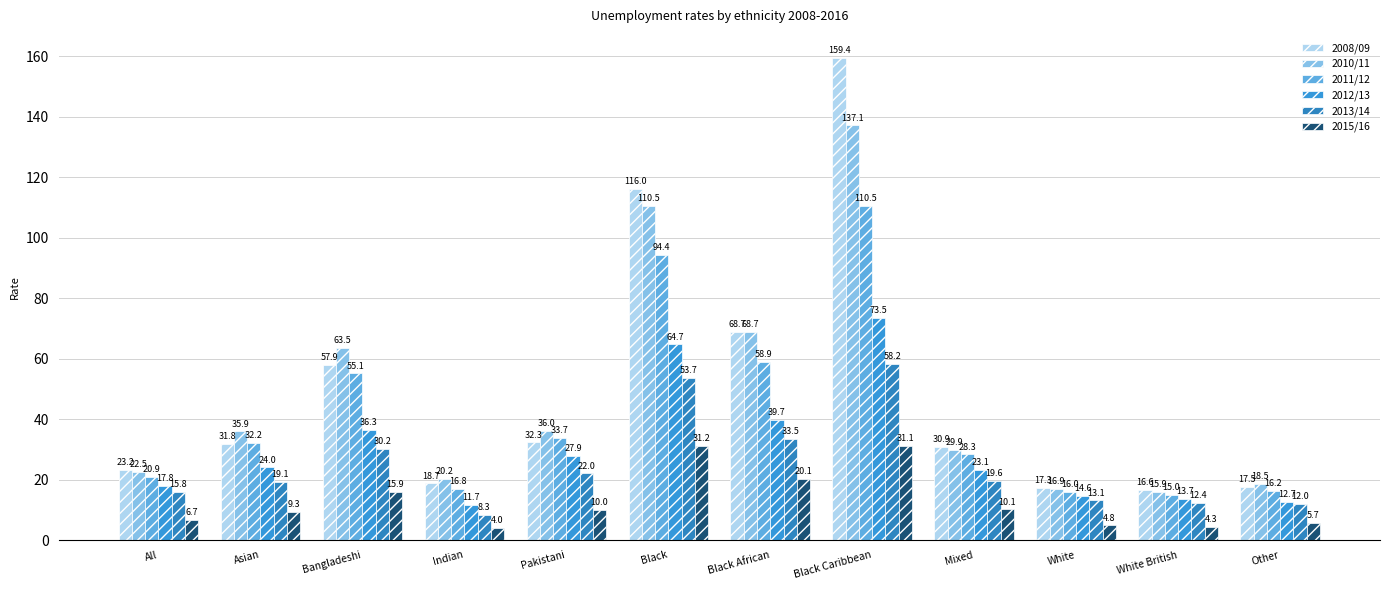

What are all the series names shown in the legend?

2008/09, 2010/11, 2011/12, 2012/13, 2013/14, 2015/16